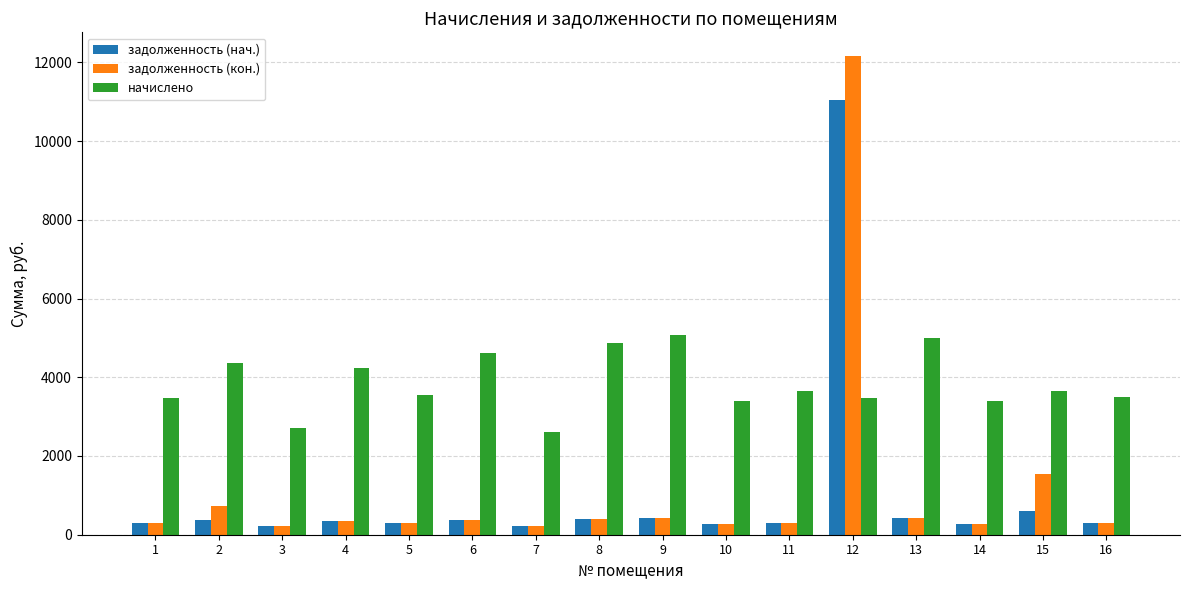

Between 3 and 13, which series saw the biggest shift?

начислено